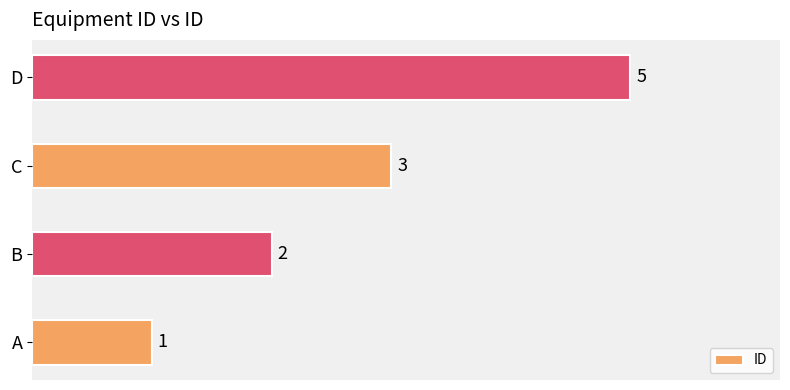

At which label is the value closest to 3?

C